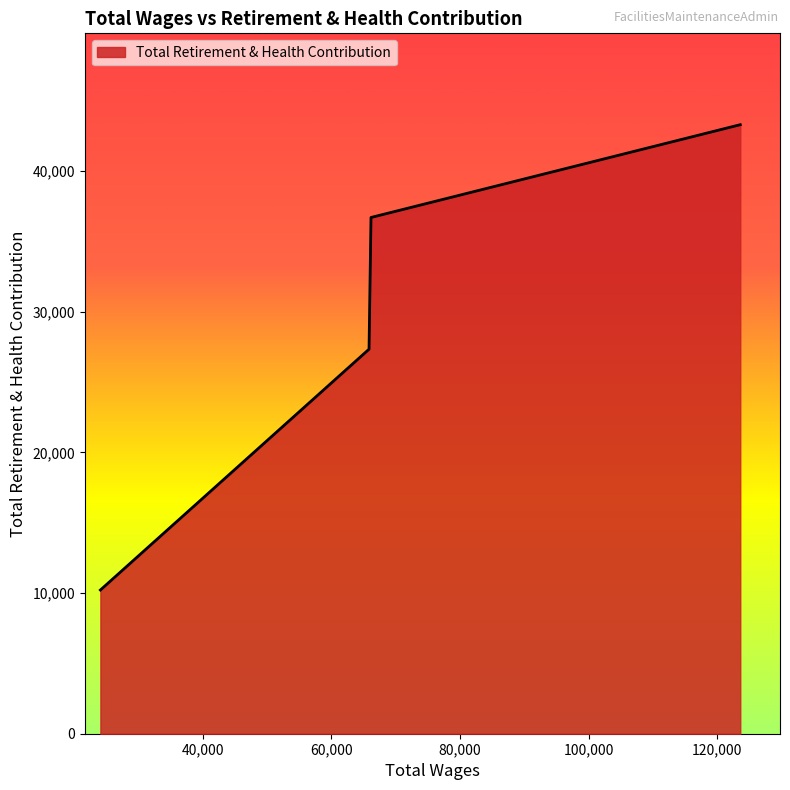

True or false: the data has more than 0 interior local peaks.

False